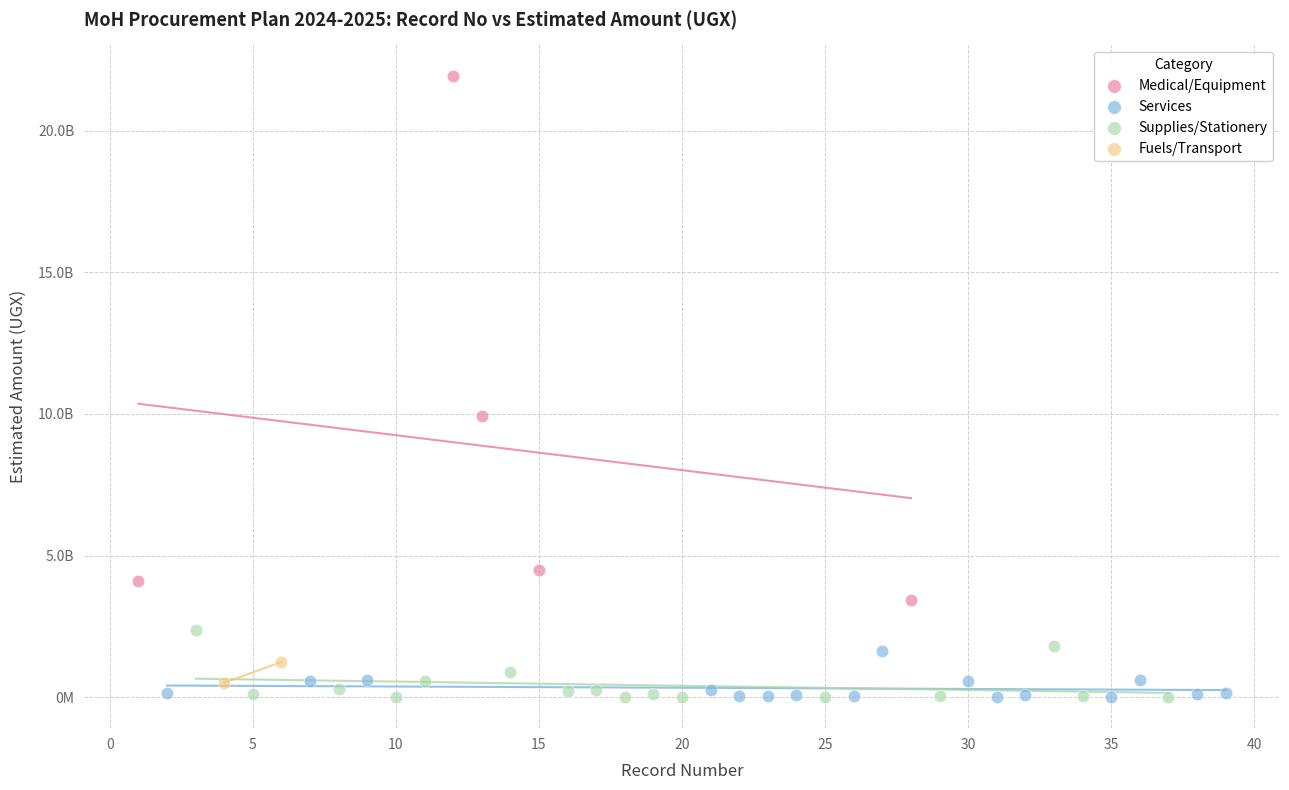

What are all the series names shown in the legend?

Medical/Equipment, Services, Supplies/Stationery, Fuels/Transport